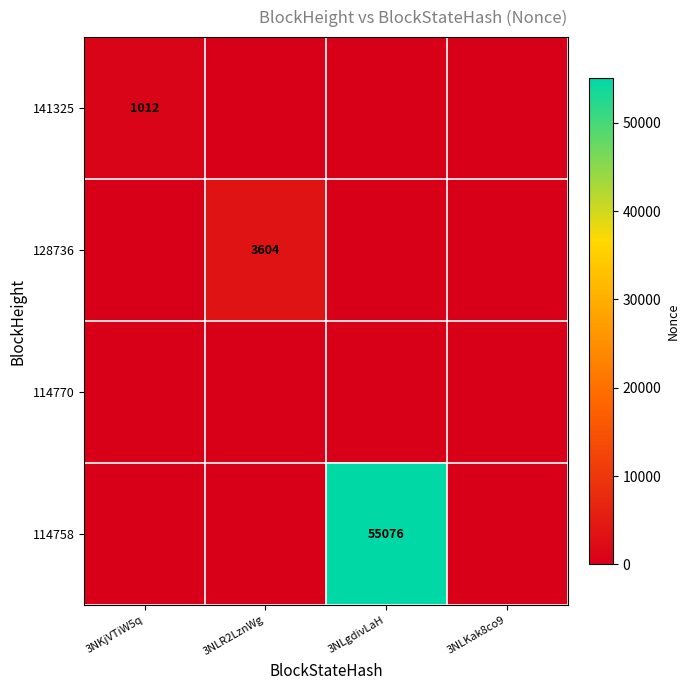

Rank the series by their maximum value, from highest to lowest.

114758, 128736, 141325, 114770